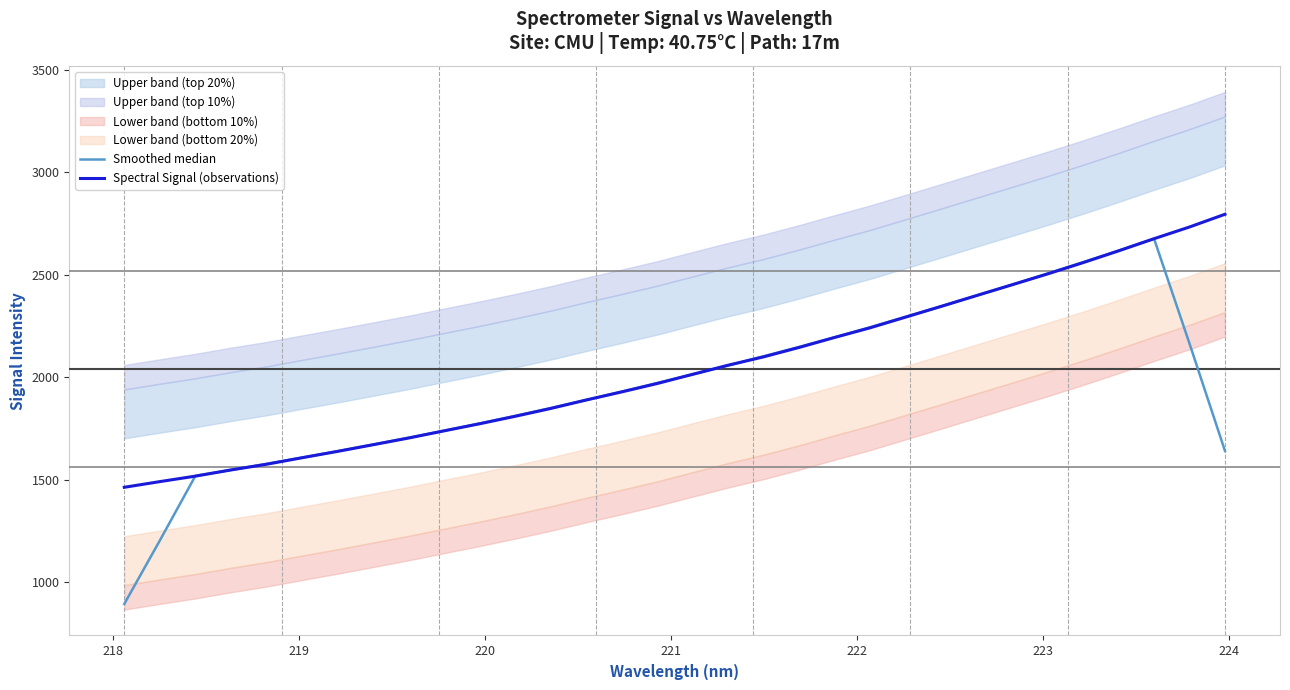

Which series ends up on top after the final intersection of Spectral Signal (observations) and Smoothed median?

Spectral Signal (observations)